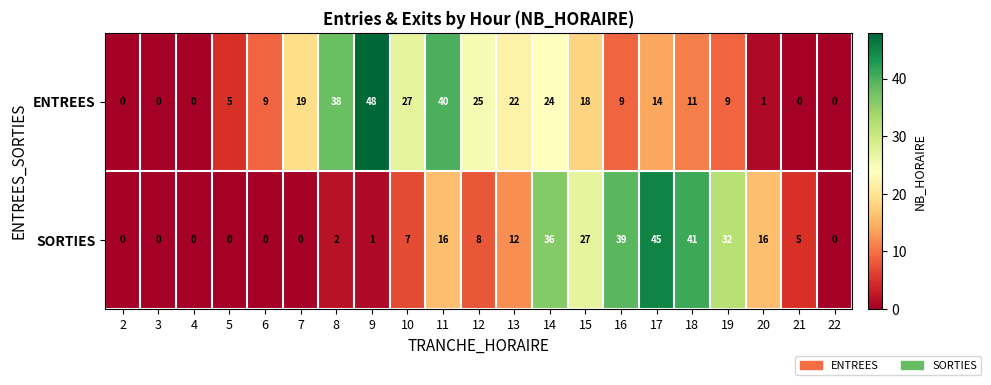

Is it true that SORTIES equals 8 at 19?

False